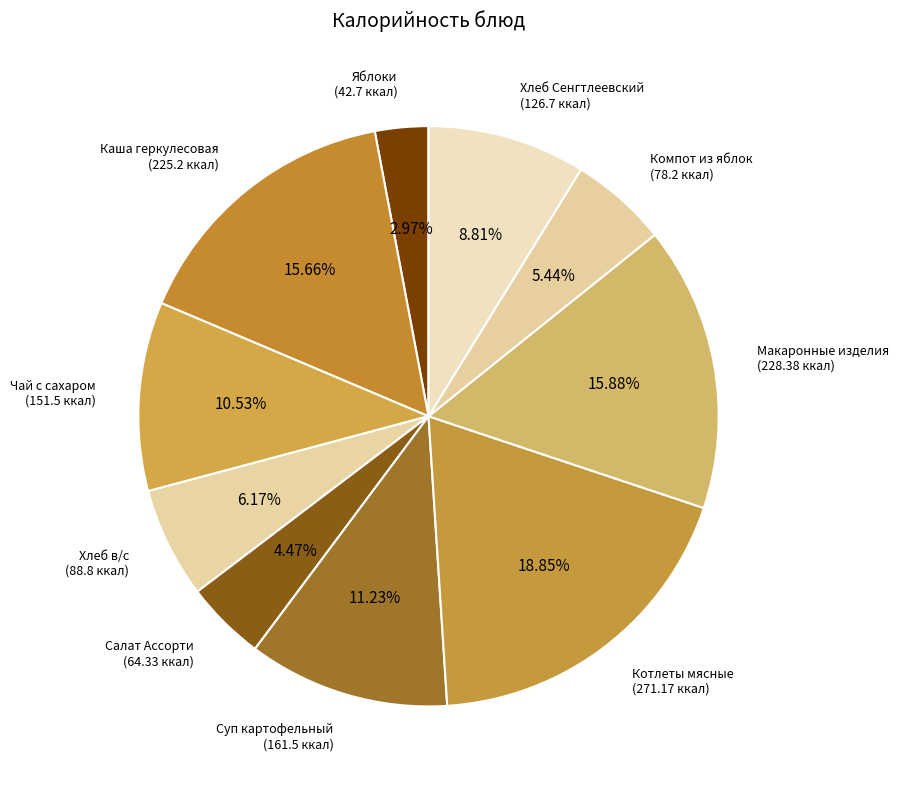

How many slices are in this pie chart?

10